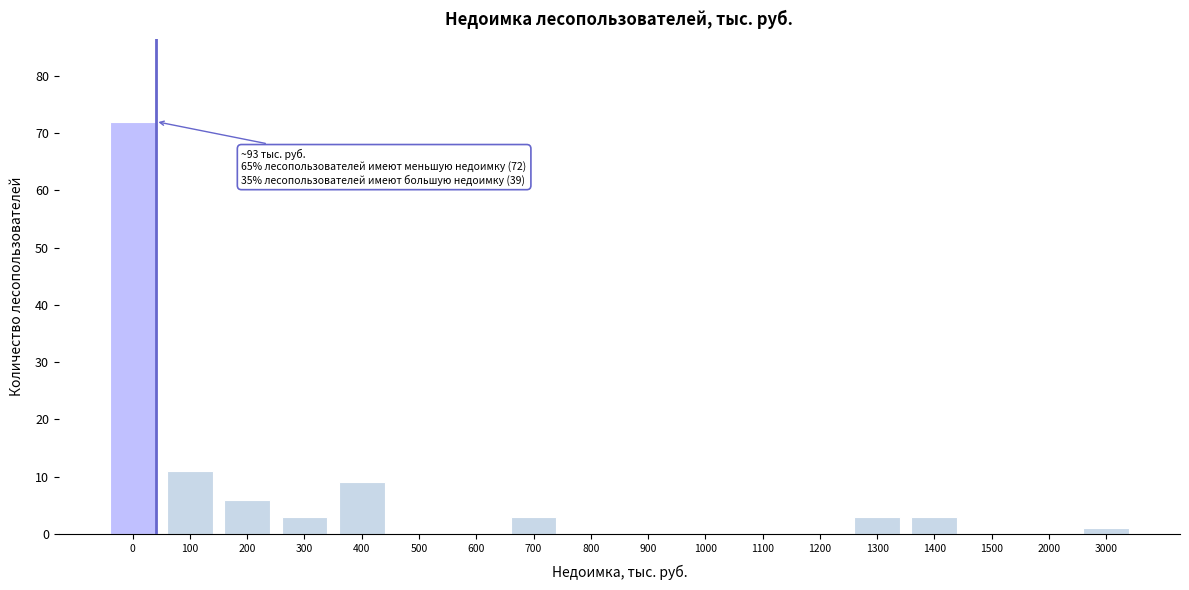

Reading left to right, what are all the values shown in this chart?

0=72	100=11	200=6	300=3	400=9	500=0	600=0	700=3	800=0	900=0	1000=0	1100=0	1200=0	1300=3	1400=3	1500=0	2000=0	3000=1